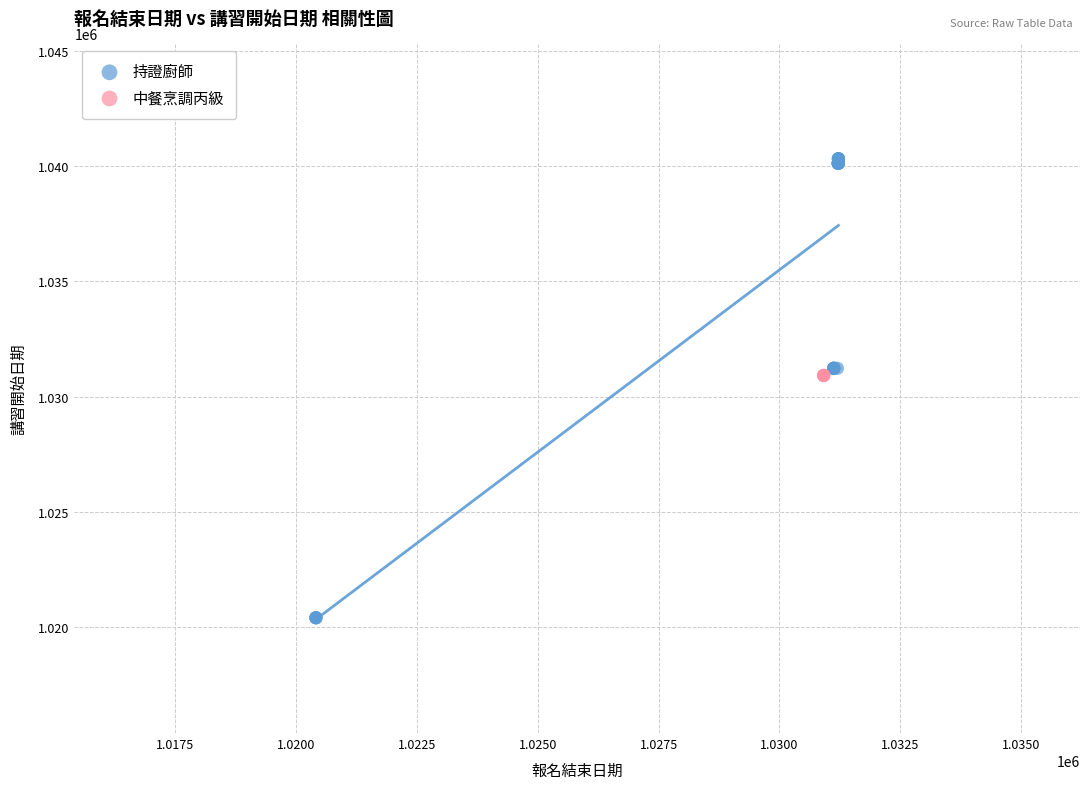

Which series reaches the minimum Y coordinate?

持證廚師